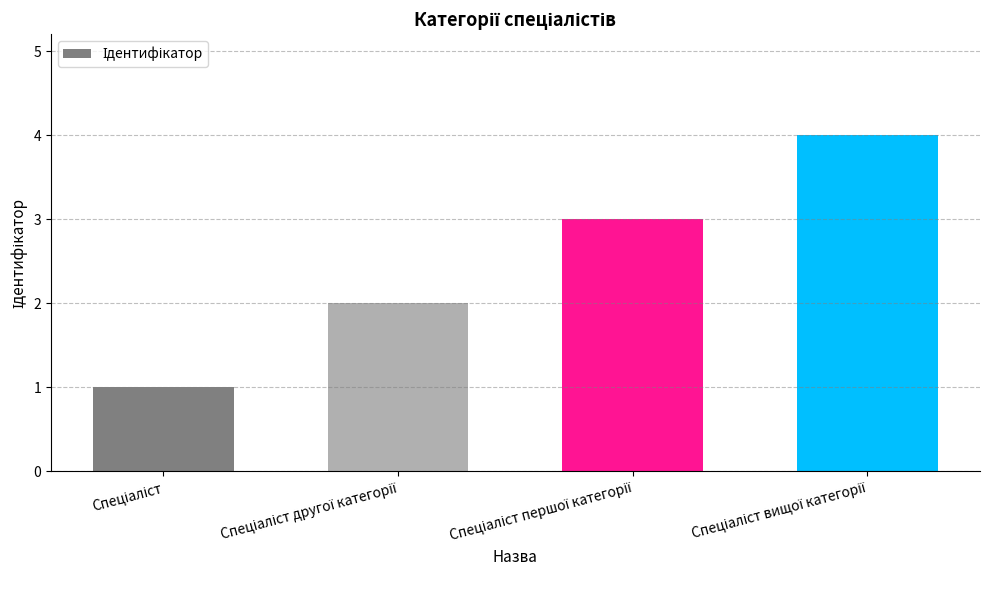

What is the maximum value shown in the chart?

4